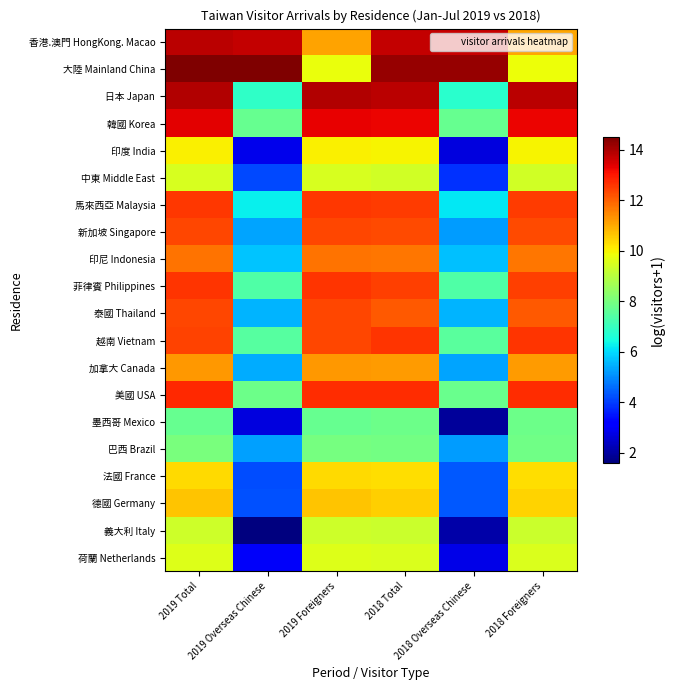

Reading right to left, list all the values displayed in this chart.

香港.澳門 HongKong. Macao: 2018 Foreigners=11.1	2018 Overseas Chinese=13.7	2018 Total=13.7	2019 Foreigners=11.1	2019 Overseas Chinese=13.7	2019 Total=13.8
大陸 Mainland China: 2018 Foreigners=9.8	2018 Overseas Chinese=14.2	2018 Total=14.2	2019 Foreigners=9.8	2019 Overseas Chinese=14.5	2019 Total=14.5
日本 Japan: 2018 Foreigners=13.8	2018 Overseas Chinese=6.8	2018 Total=13.8	2019 Foreigners=13.9	2019 Overseas Chinese=6.9	2019 Total=13.9
韓國 Korea: 2018 Foreigners=13.3	2018 Overseas Chinese=7.7	2018 Total=13.3	2019 Foreigners=13.3	2019 Overseas Chinese=7.7	2019 Total=13.4
印度 India: 2018 Foreigners=10.0	2018 Overseas Chinese=2.7	2018 Total=10.0	2019 Foreigners=10.1	2019 Overseas Chinese=2.8	2019 Total=10.1
中東 Middle East: 2018 Foreigners=9.4	2018 Overseas Chinese=3.9	2018 Total=9.4	2019 Foreigners=9.5	2019 Overseas Chinese=4.2	2019 Total=9.5
馬來西亞 Malaysia: 2018 Foreigners=12.5	2018 Overseas Chinese=6.2	2018 Total=12.5	2019 Foreigners=12.6	2019 Overseas Chinese=6.2	2019 Total=12.6
新加坡 Singapore: 2018 Foreigners=12.3	2018 Overseas Chinese=5.2	2018 Total=12.3	2019 Foreigners=12.4	2019 Overseas Chinese=5.3	2019 Total=12.4
印尼 Indonesia: 2018 Foreigners=11.7	2018 Overseas Chinese=5.7	2018 Total=11.7	2019 Foreigners=11.8	2019 Overseas Chinese=5.7	2019 Total=11.8
菲律賓 Philippines: 2018 Foreigners=12.5	2018 Overseas Chinese=7.4	2018 Total=12.5	2019 Foreigners=12.6	2019 Overseas Chinese=7.4	2019 Total=12.6
泰國 Thailand: 2018 Foreigners=12.1	2018 Overseas Chinese=5.5	2018 Total=12.1	2019 Foreigners=12.4	2019 Overseas Chinese=5.5	2019 Total=12.4
越南 Vietnam: 2018 Foreigners=12.6	2018 Overseas Chinese=7.5	2018 Total=12.6	2019 Foreigners=12.4	2019 Overseas Chinese=7.5	2019 Total=12.4
加拿大 Canada: 2018 Foreigners=11.2	2018 Overseas Chinese=5.3	2018 Total=11.2	2019 Foreigners=11.3	2019 Overseas Chinese=5.4	2019 Total=11.3
美國 USA: 2018 Foreigners=12.7	2018 Overseas Chinese=7.8	2018 Total=12.7	2019 Foreigners=12.7	2019 Overseas Chinese=7.8	2019 Total=12.8
墨西哥 Mexico: 2018 Foreigners=7.8	2018 Overseas Chinese=1.9	2018 Total=7.8	2019 Foreigners=7.7	2019 Overseas Chinese=2.7	2019 Total=7.7
巴西 Brazil: 2018 Foreigners=7.9	2018 Overseas Chinese=5.2	2018 Total=7.9	2019 Foreigners=8.0	2019 Overseas Chinese=5.3	2019 Total=8.1
法國 France: 2018 Foreigners=10.3	2018 Overseas Chinese=4.4	2018 Total=10.3	2019 Foreigners=10.4	2019 Overseas Chinese=4.2	2019 Total=10.4
德國 Germany: 2018 Foreigners=10.5	2018 Overseas Chinese=4.4	2018 Total=10.5	2019 Foreigners=10.7	2019 Overseas Chinese=4.3	2019 Total=10.7
義大利 Italy: 2018 Foreigners=9.3	2018 Overseas Chinese=2.1	2018 Total=9.3	2019 Foreigners=9.3	2019 Overseas Chinese=1.6	2019 Total=9.3
荷蘭 Netherlands: 2018 Foreigners=9.6	2018 Overseas Chinese=2.8	2018 Total=9.6	2019 Foreigners=9.6	2019 Overseas Chinese=3.0	2019 Total=9.6